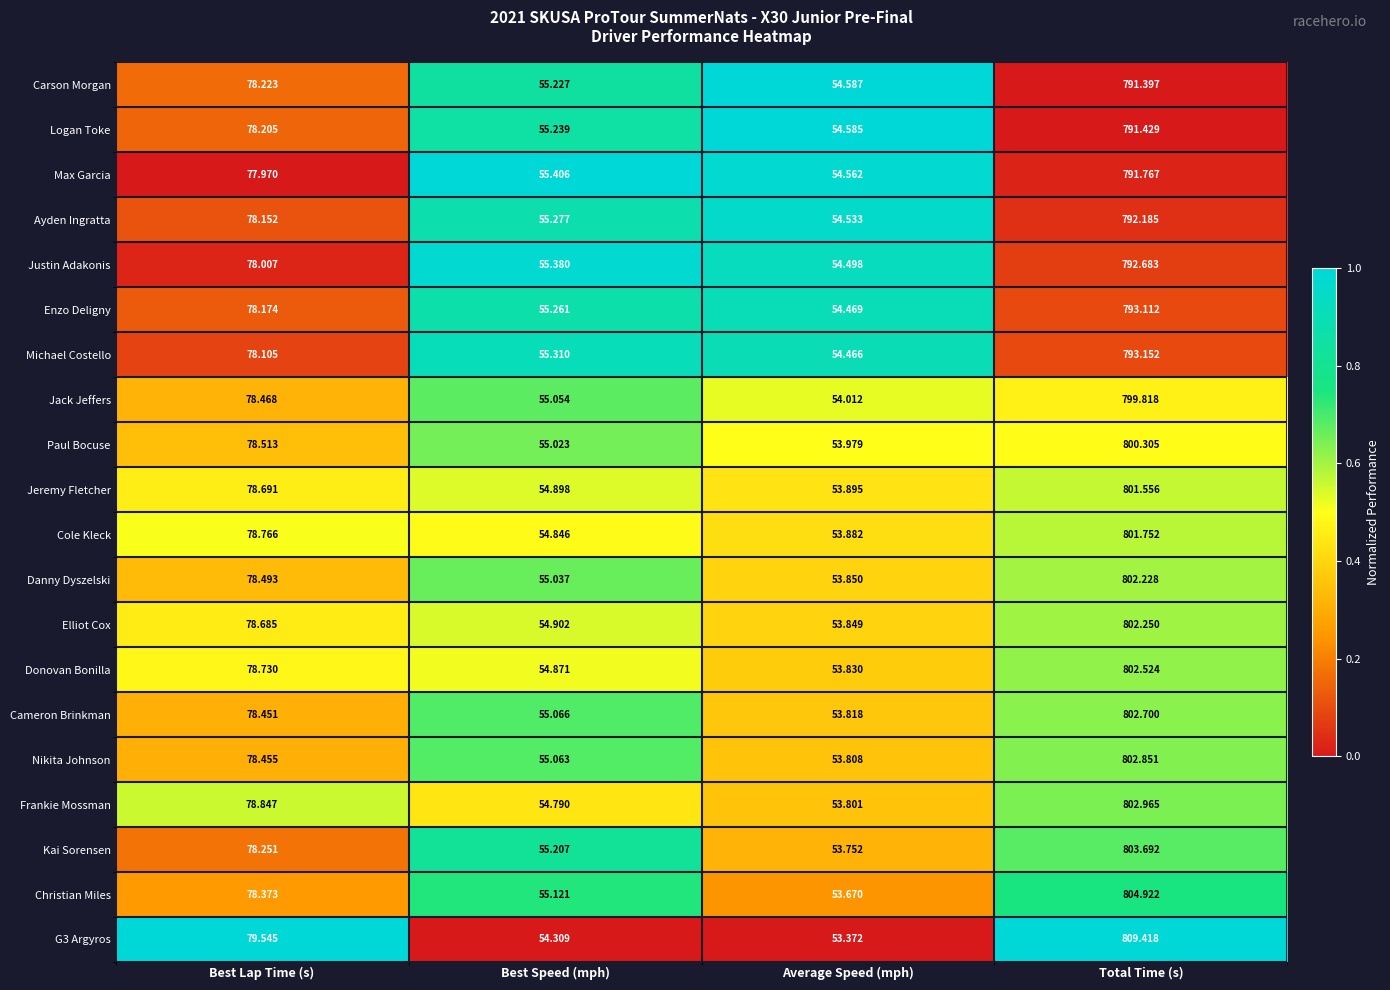

At which category does the chart reach its minimum across all series?

Average Speed (mph)